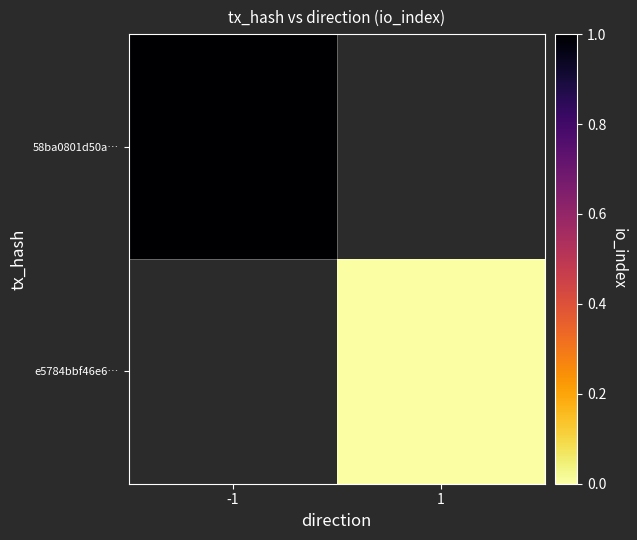

Rank the categories by 58ba0801d50a… value from lowest to highest.

-1, 1